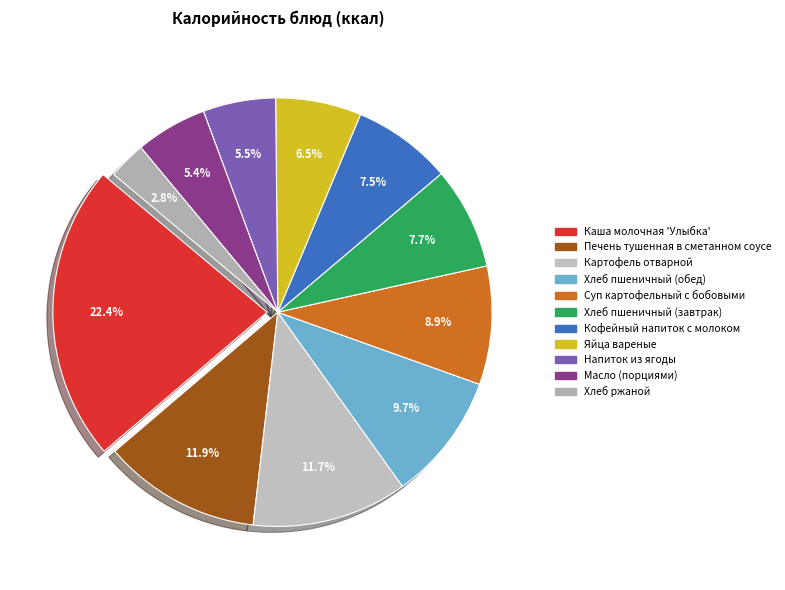

What percentage do Хлеб пшеничный (обед) and Хлеб ржаной together represent?

12.5%